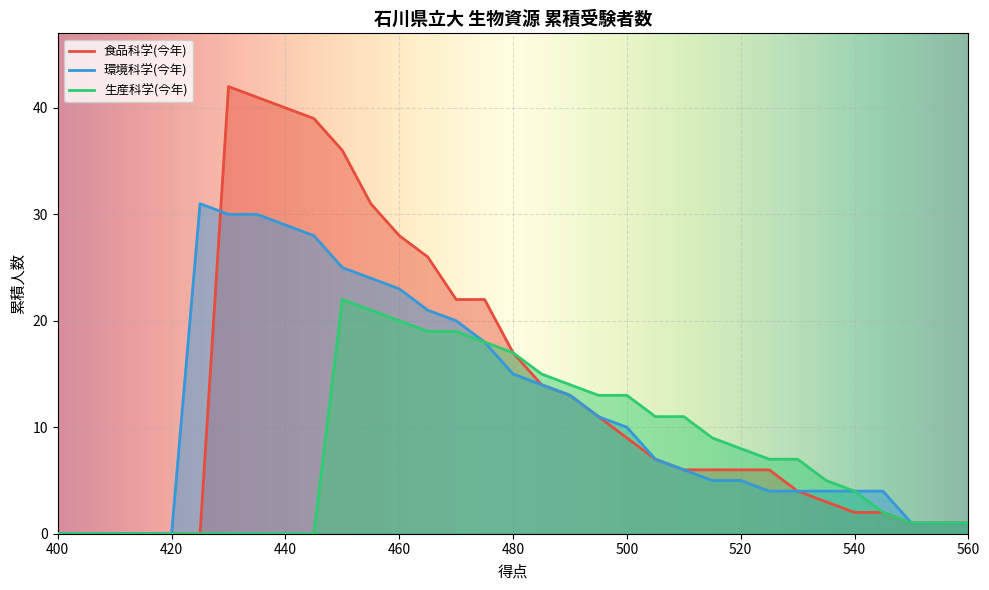

List the series in order of their peak value, lowest first.

生産科学 line, 環境科学 line, 食品科学 line